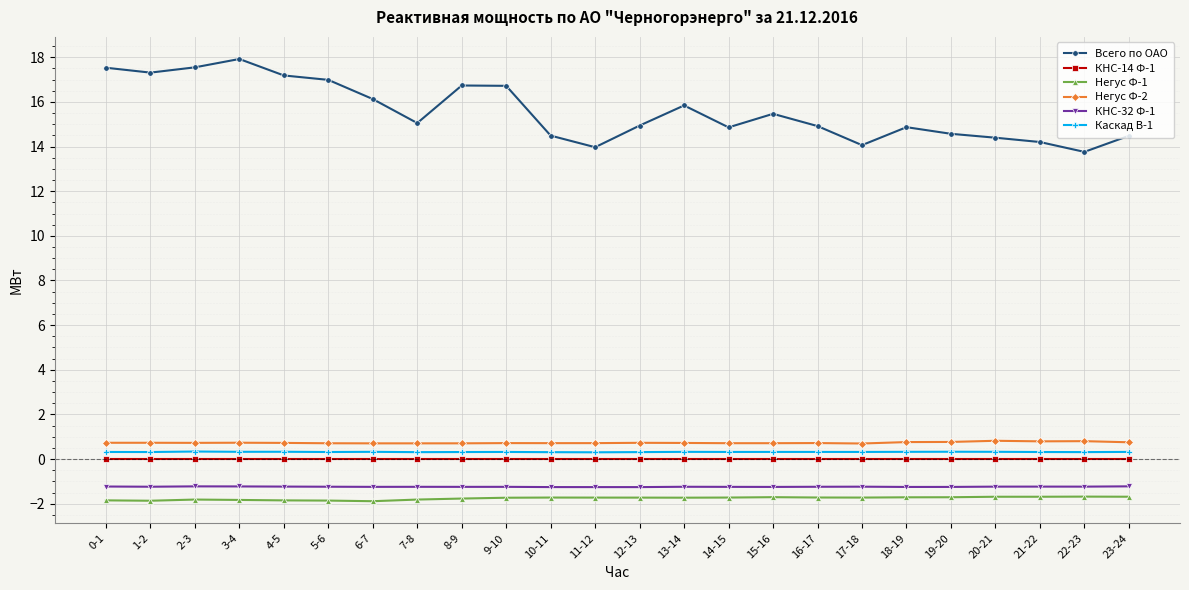

The Всего по ОАО series shows 14.2 at 21-22. True or false?

True